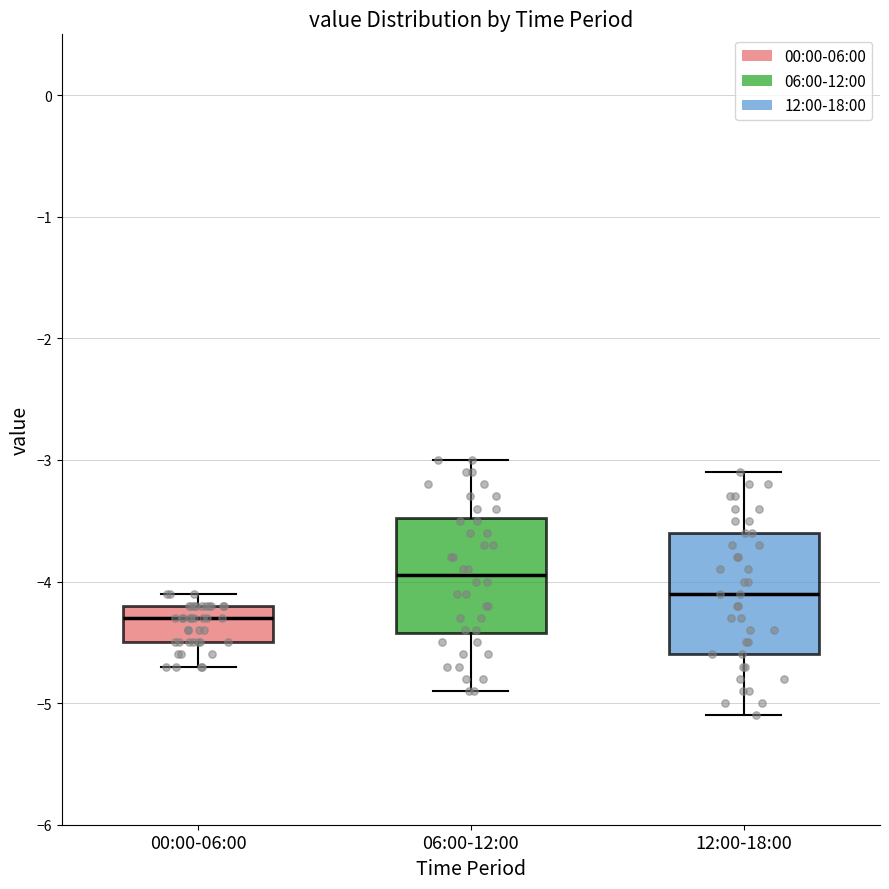

Reading left to right, read every box against the y-axis: the position of its median line, the range the box covers, and the ends of its whiskers. The values are not printed on the chart, so give them approximately, as read against the axis.

00:00-06:00: median -4.3, box -4.5 to -4.2, whiskers -4.7 to -4.1
06:00-12:00: median -3.9, box -4.4 to -3.5, whiskers -4.9 to -3.0
12:00-18:00: median -4.1, box -4.6 to -3.6, whiskers -5.1 to -3.1